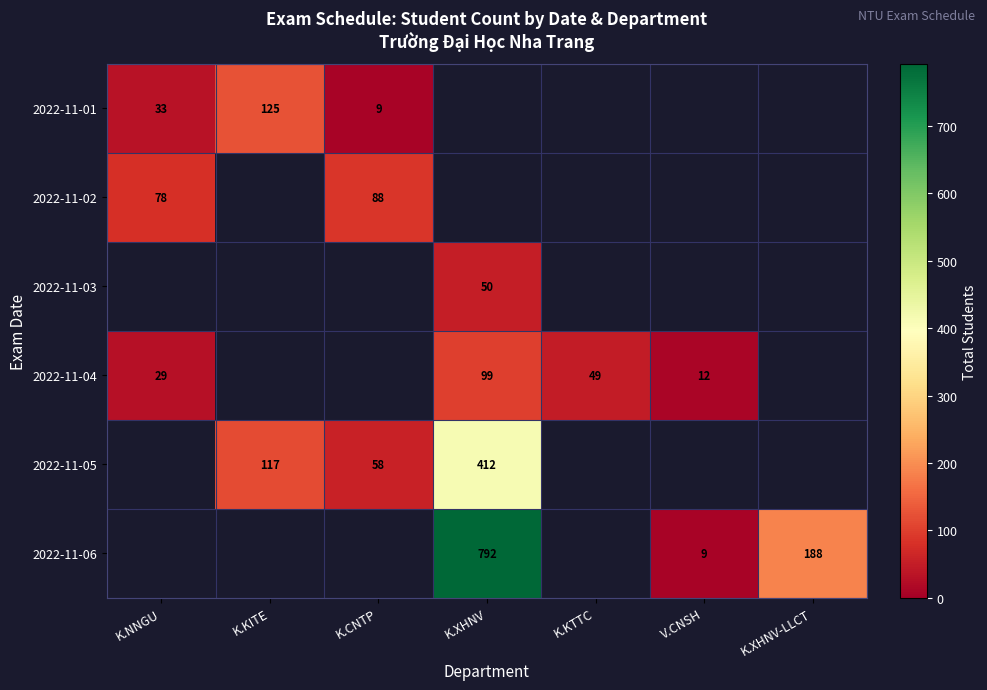

The 2022-11-06 series shows 9 at V.CNSH. True or false?

True